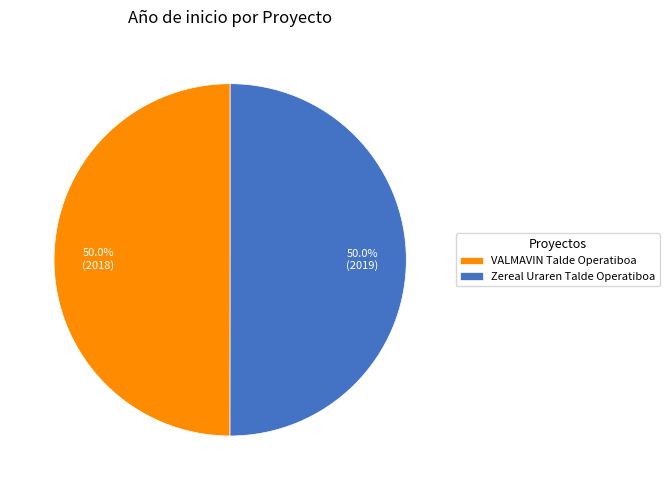

To the nearest percent, what percentage of the pie is VALMAVIN Talde Operatiboa?

50%